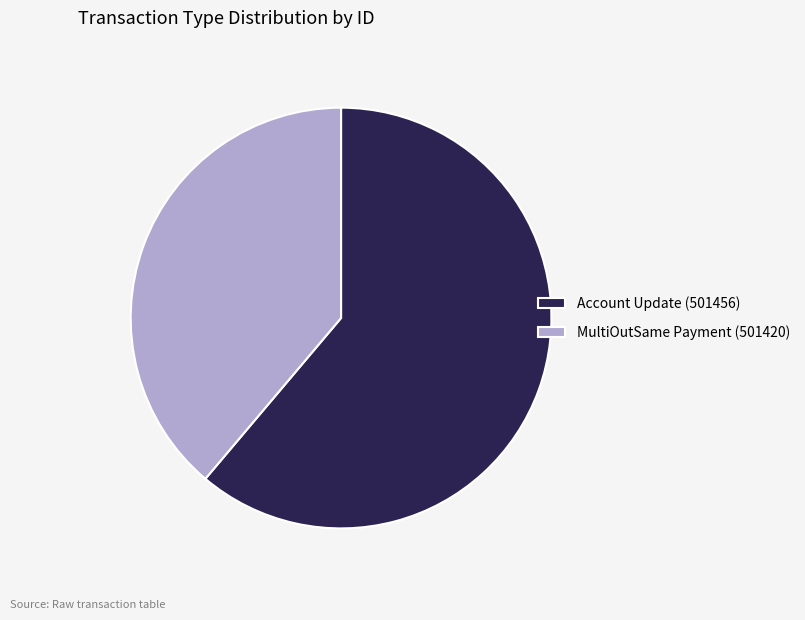

How many segments does this pie chart have?

2